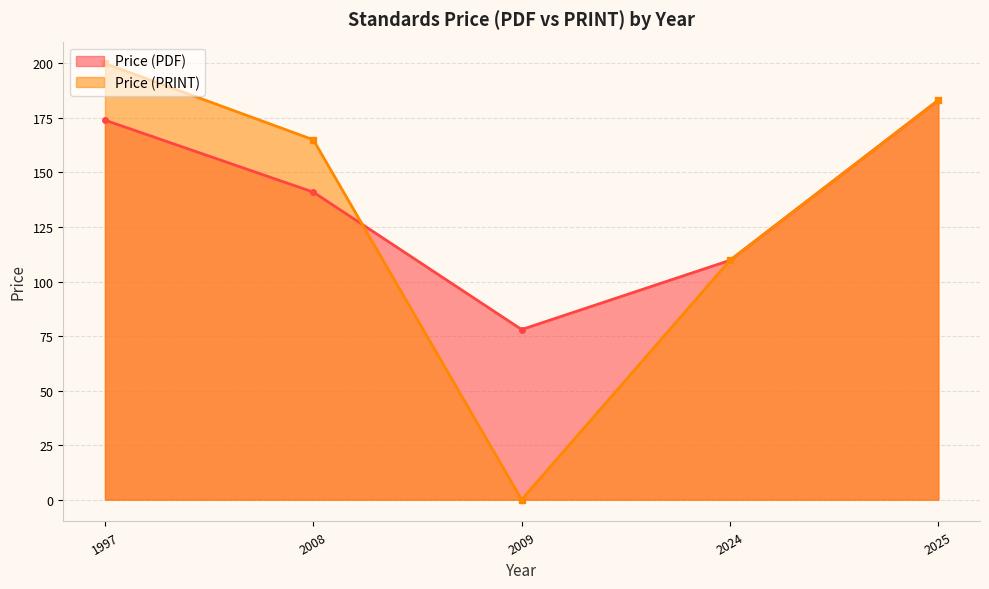

Rank the categories by Price (PRINT) value from highest to lowest.

1997, 2025, 2008, 2024, 2009